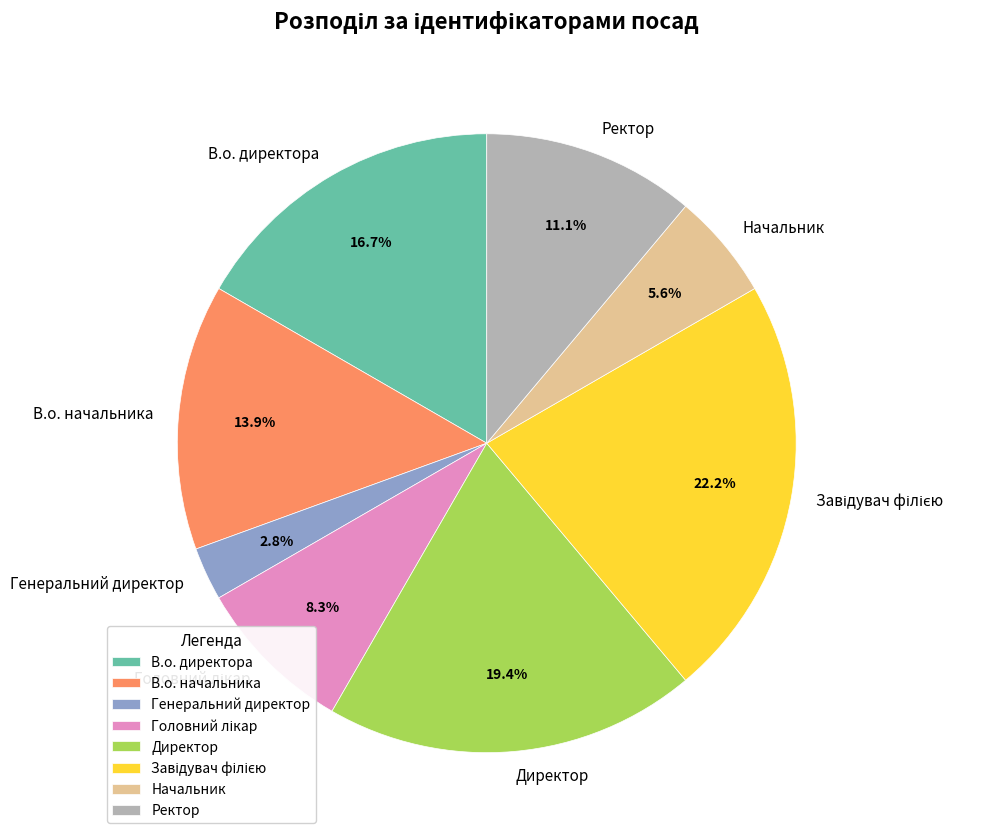

How many slices are in this pie chart?

8